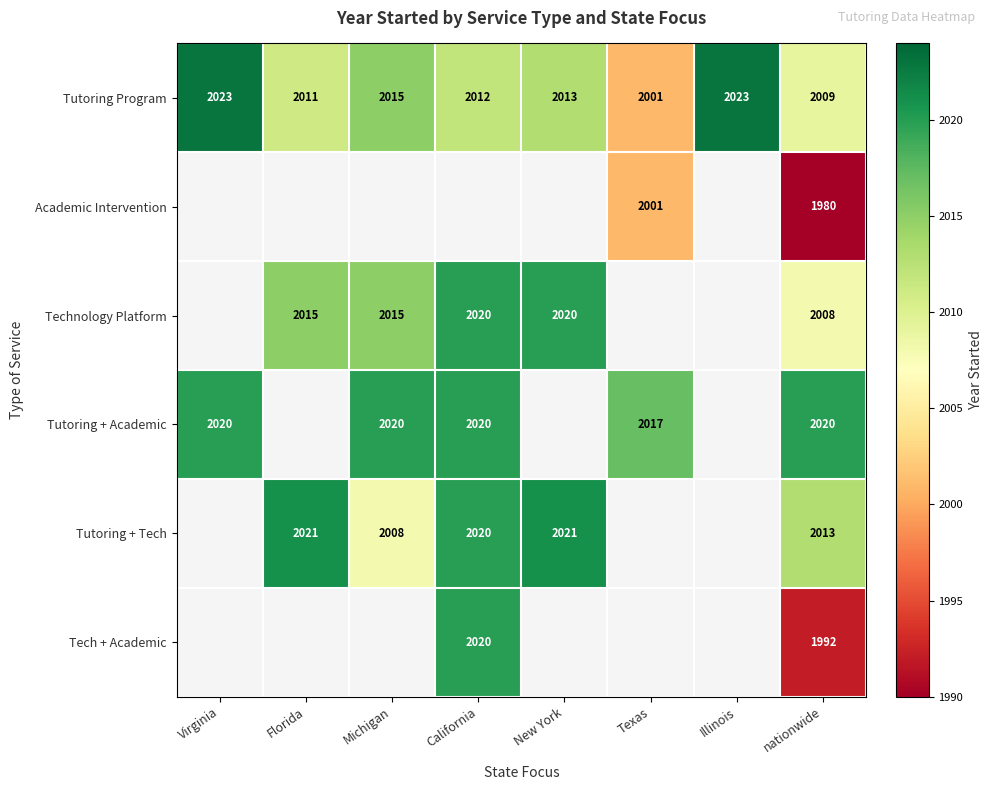

Count the number of categories in the chart.

8